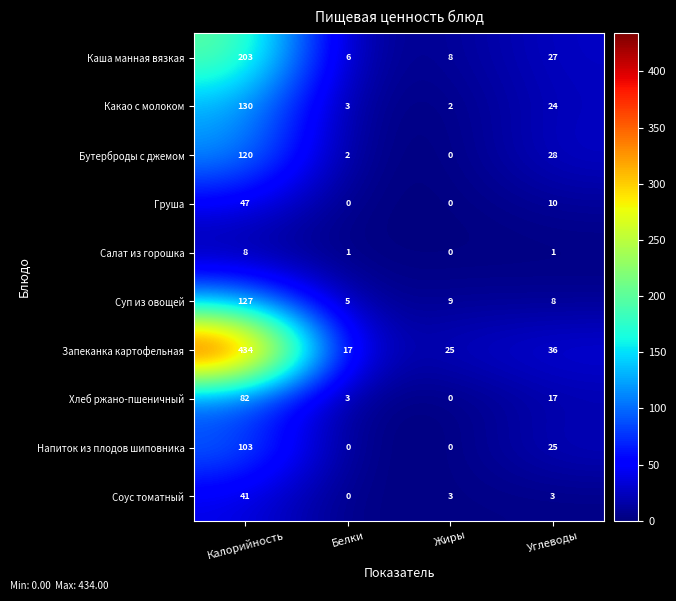

At which label does Каша манная вязкая reach its peak?

Калорийность